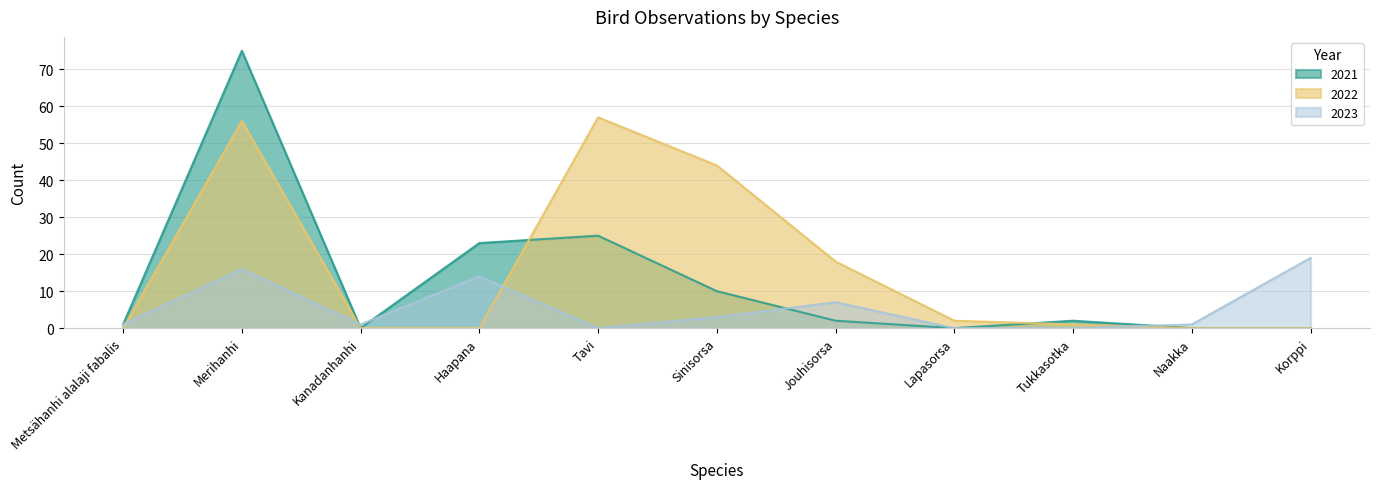

Reading left to right, transcribe all the data shown in this chart.

2023: Metsähanhi alalaji fabalis=1	Merihanhi=16	Kanadanhanhi=1	Haapana=14	Tavi=0	Sinisorsa=3	Jouhisorsa=7	Lapasorsa=0	Tukkasotka=0	Naakka=1	Korppi=19
2022: Metsähanhi alalaji fabalis=0	Merihanhi=56	Kanadanhanhi=0	Haapana=0	Tavi=57	Sinisorsa=44	Jouhisorsa=18	Lapasorsa=2	Tukkasotka=1	Naakka=0	Korppi=0
2021: Metsähanhi alalaji fabalis=1	Merihanhi=75	Kanadanhanhi=0	Haapana=23	Tavi=25	Sinisorsa=10	Jouhisorsa=2	Lapasorsa=0	Tukkasotka=2	Naakka=0	Korppi=0